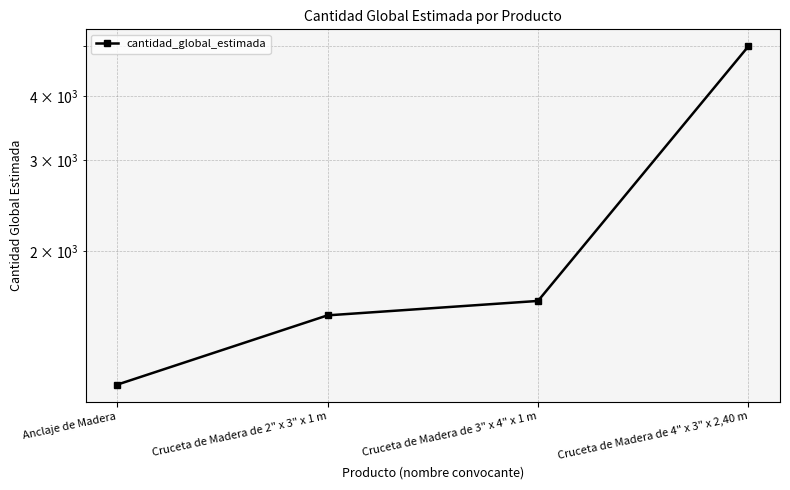

Is it true that the value at Cruceta de Madera de 2" x 3" x 1 m is 692?

False